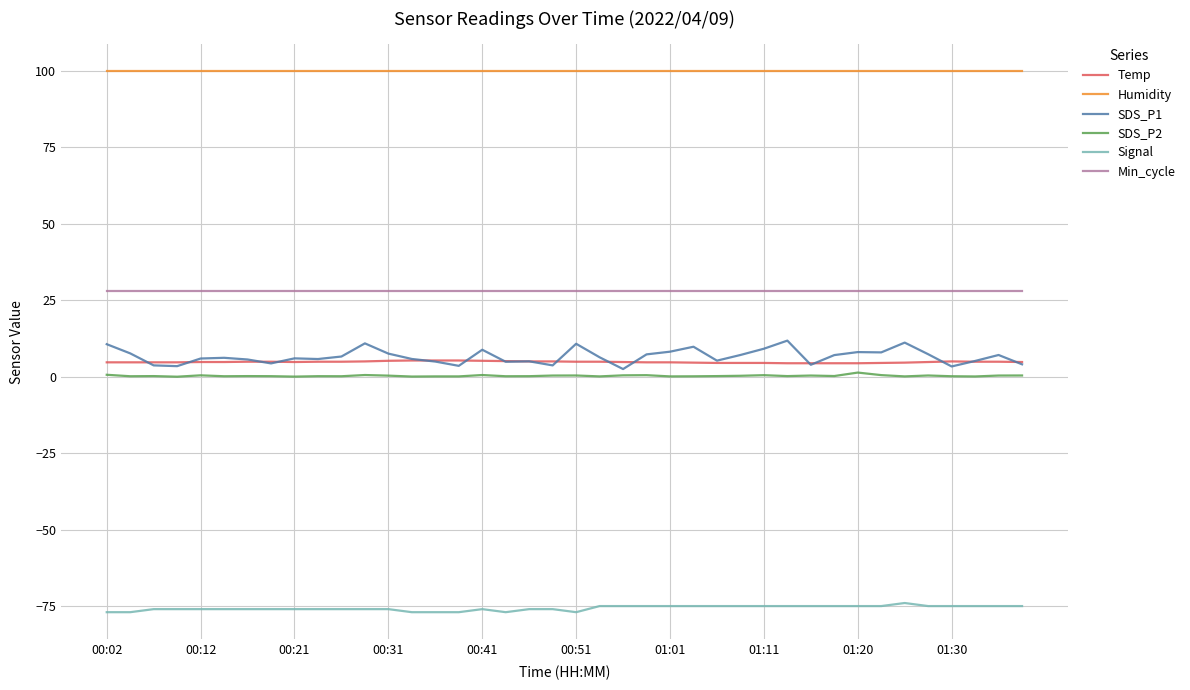

What are all the series names shown in the legend?

Temp, Humidity, SDS_P1, SDS_P2, Signal, Min_cycle